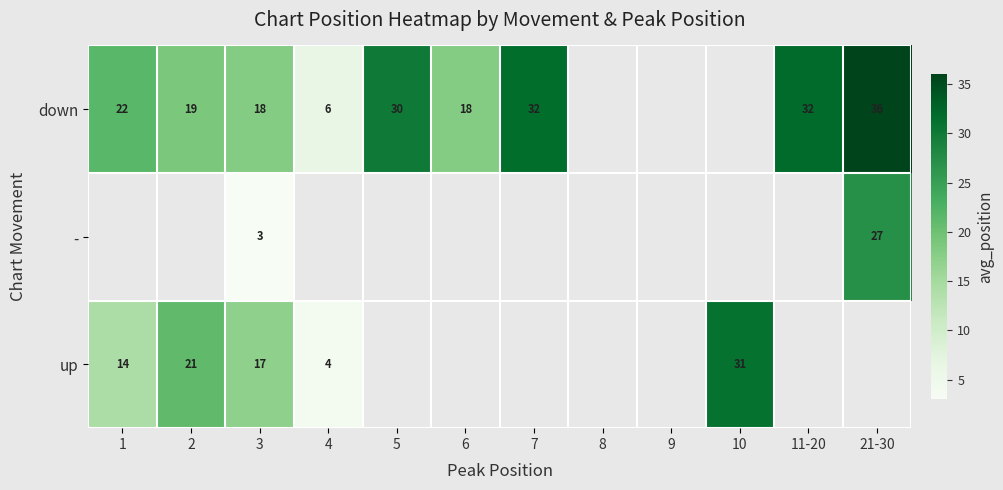

Which has a higher value, 9 or 21-30?

21-30